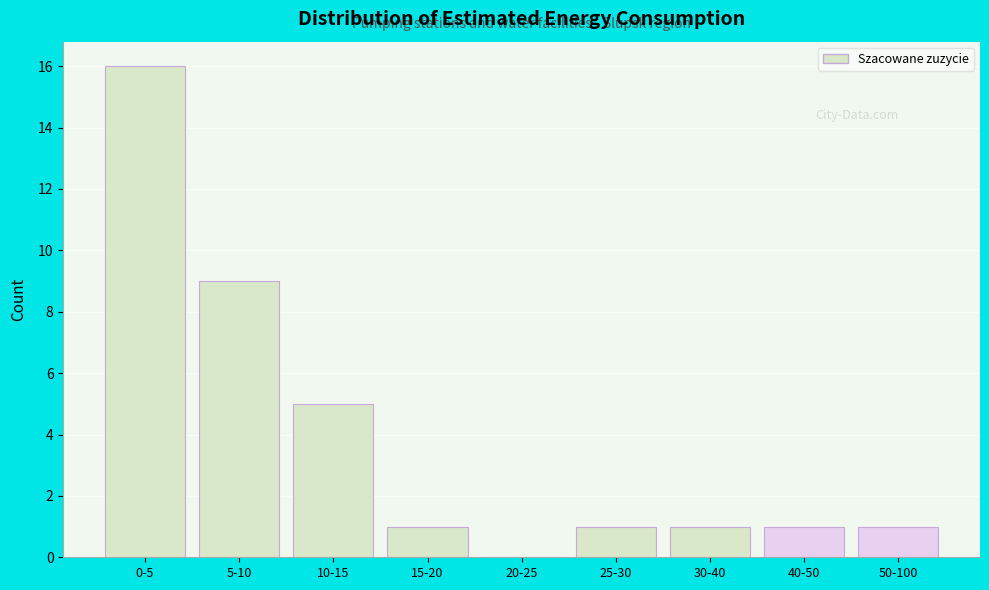

Reading right to left, what are all the values shown in this chart?

50-100=1	40-50=1	30-40=1	25-30=1	20-25=0	15-20=1	10-15=5	5-10=9	0-5=16